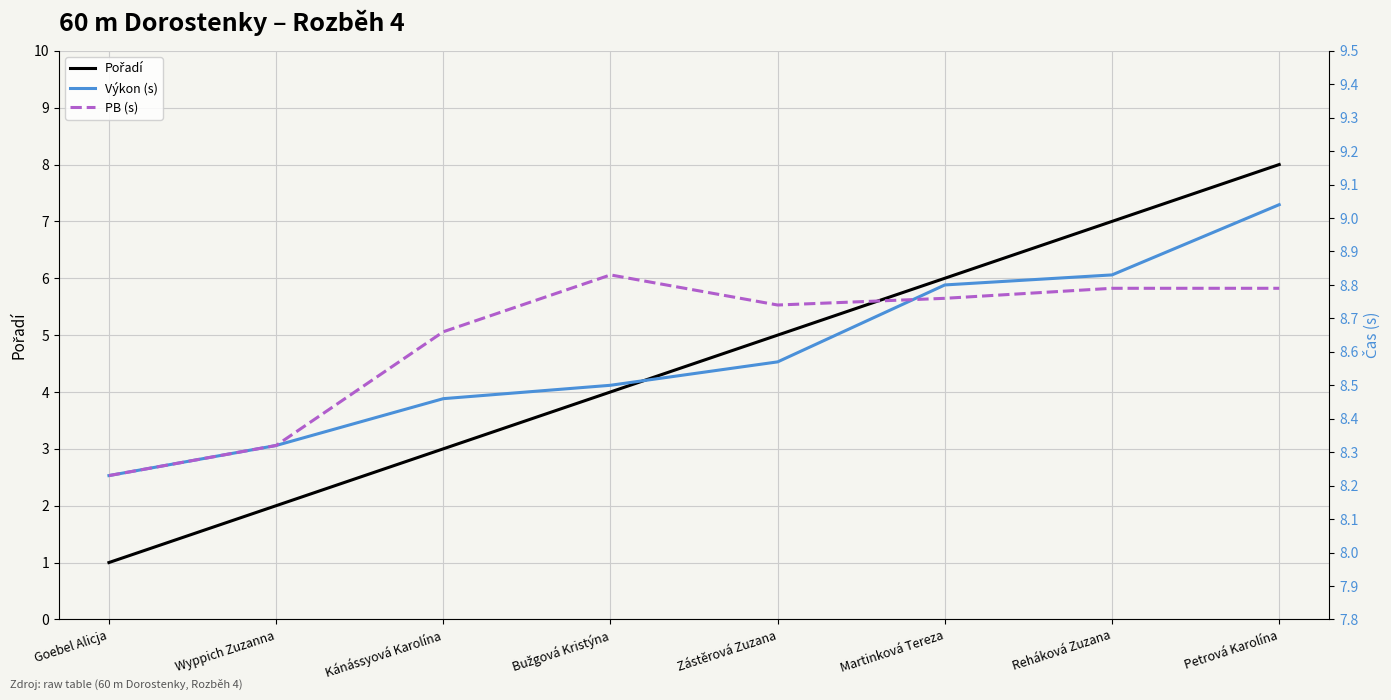

True or false: Výkon (s) and Pořadí intersect in this chart.

False